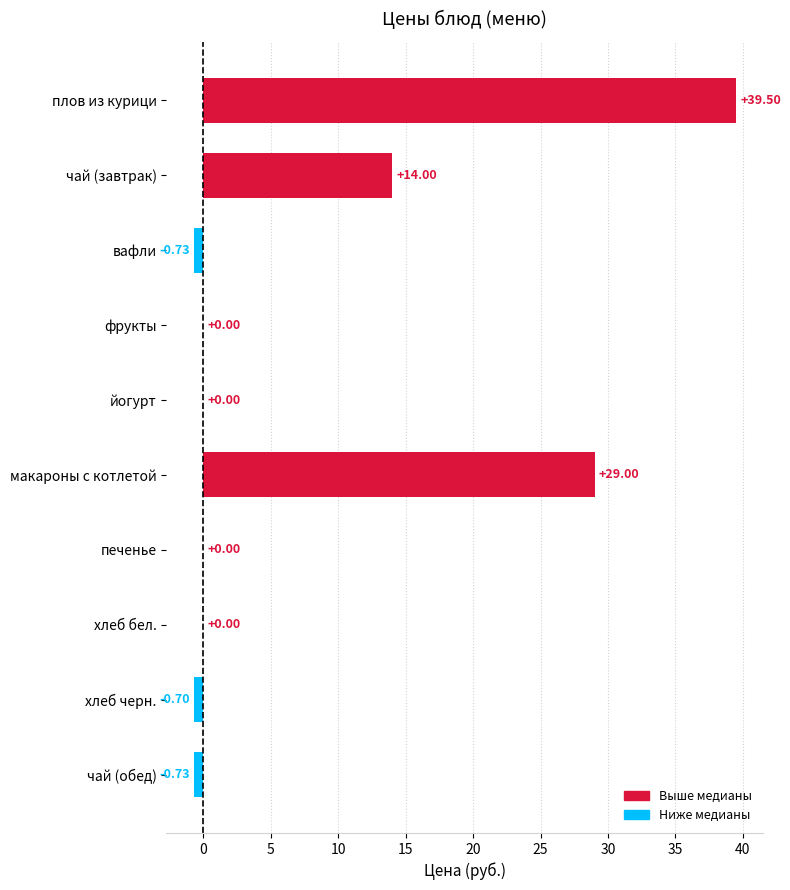

Are the bars horizontal?

Yes